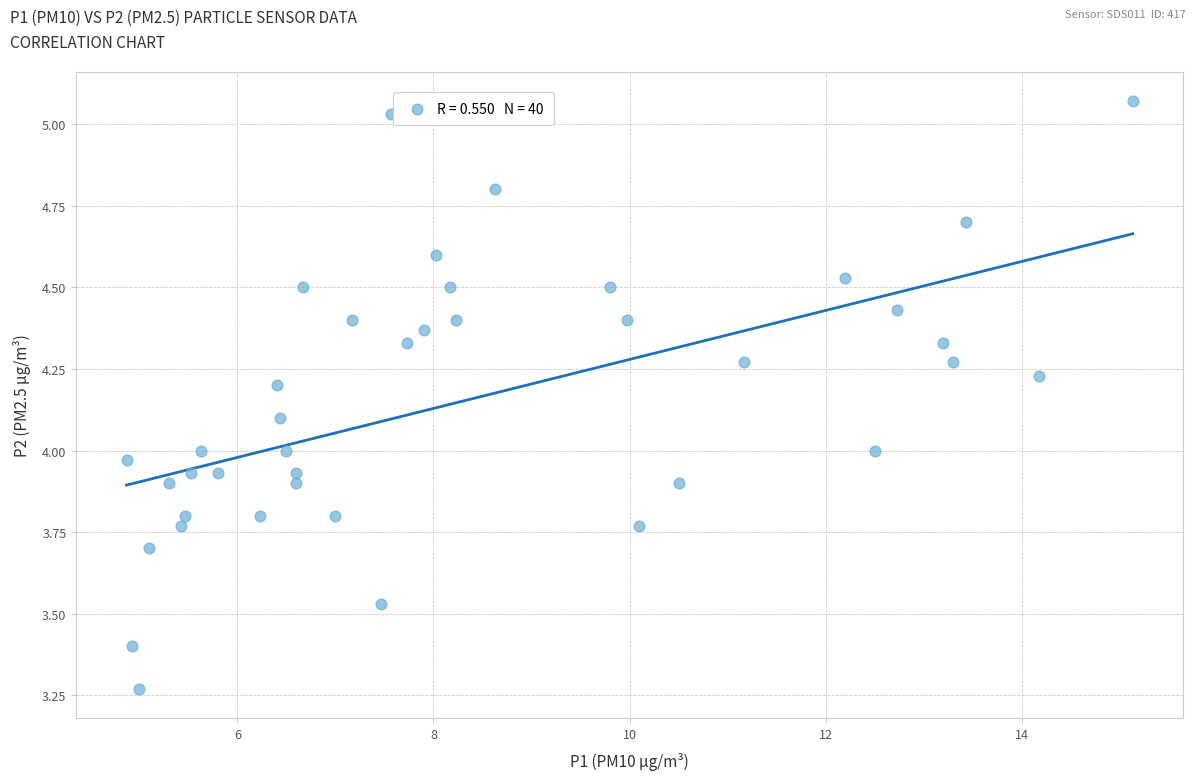

What is the range of X values (max minus min)?

10.3